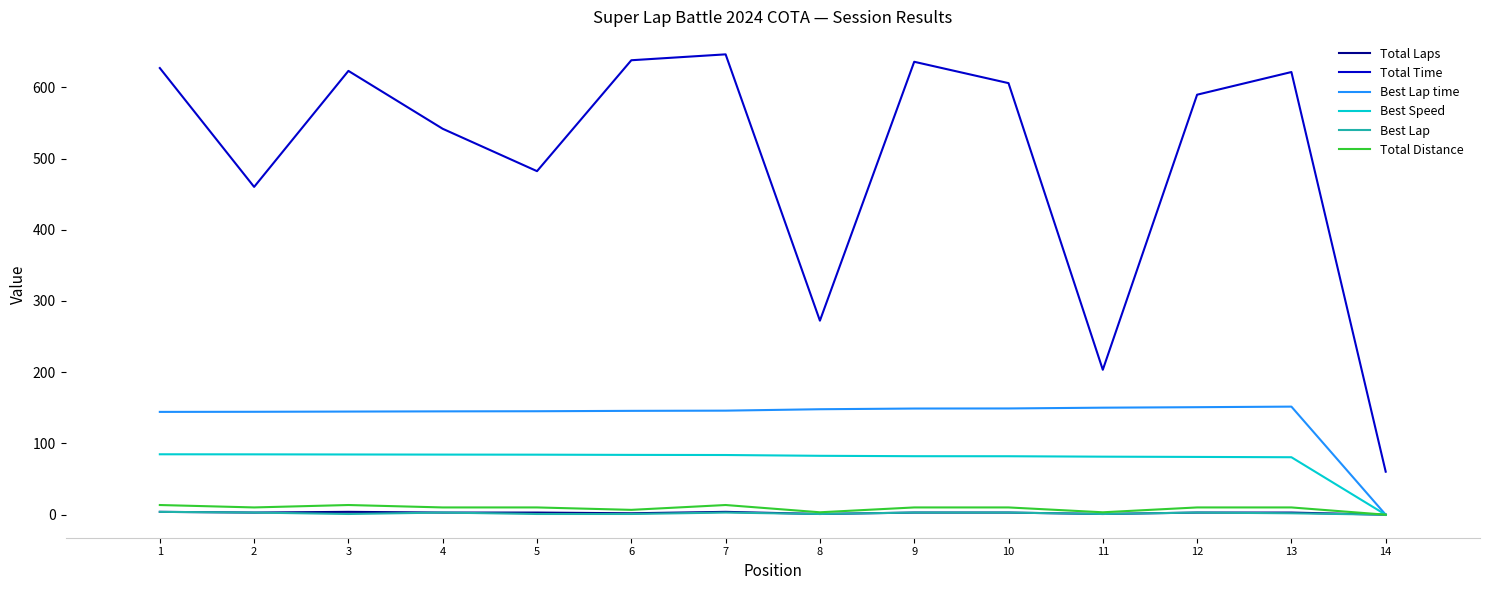

True or false: Total Time and Best Speed cross at least once.

False